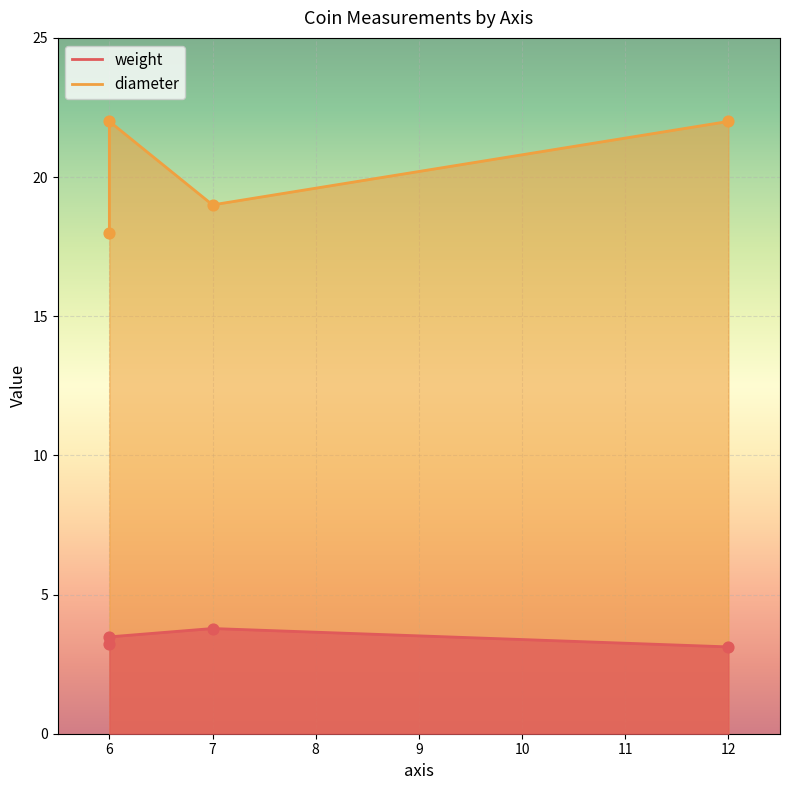

Which series has the largest total across all categories?

diameter